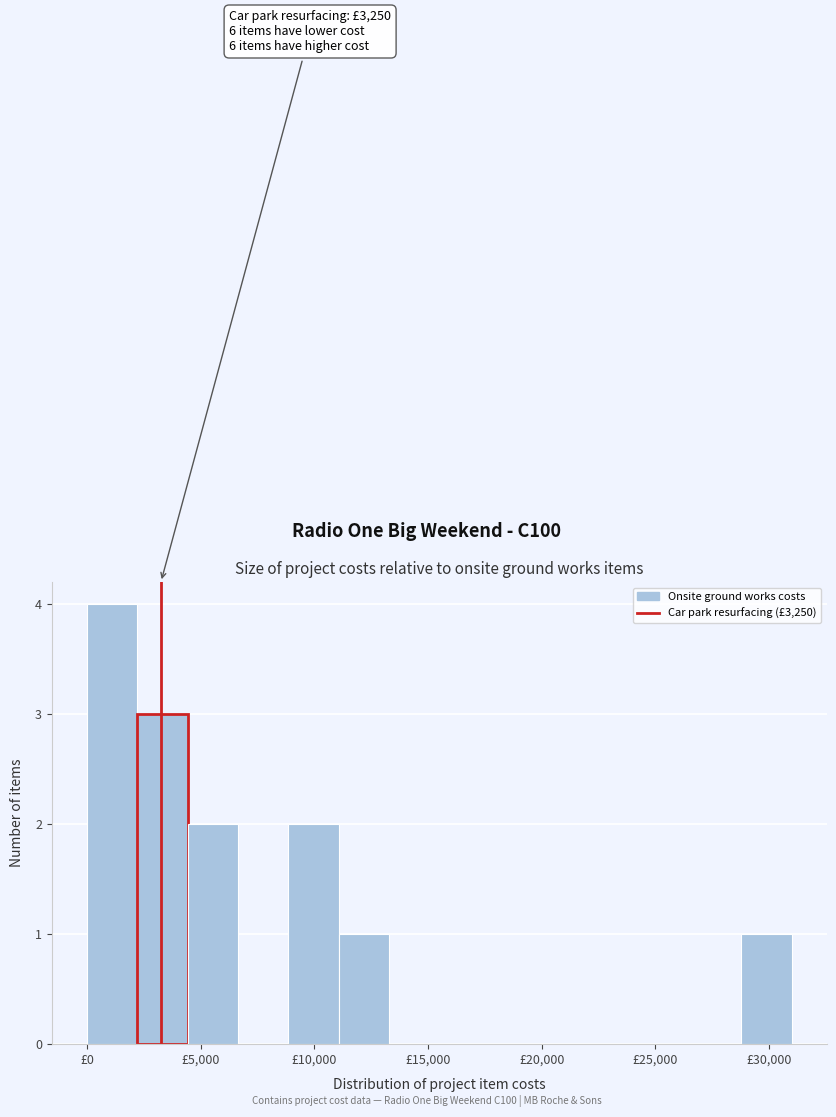

Over which range of the x-axis is the bar tallest?

0 to 2000